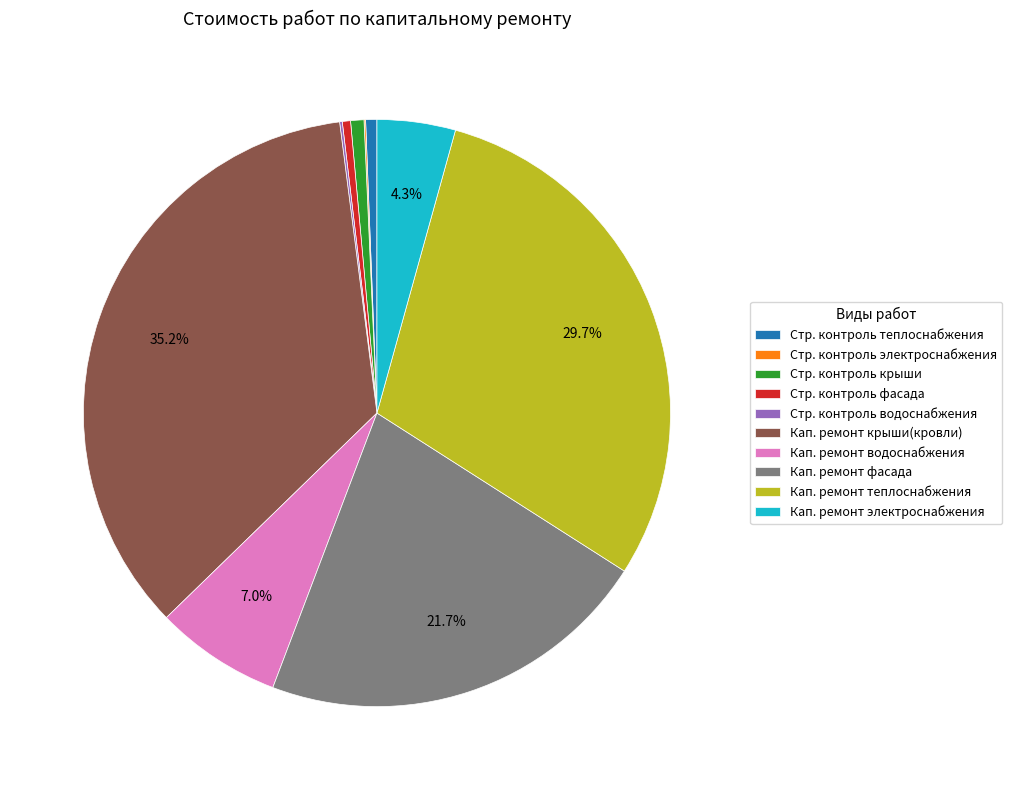

Combined, do Стр. контроль крыши and Кап. ремонт электроснабжения account for over 50%?

No